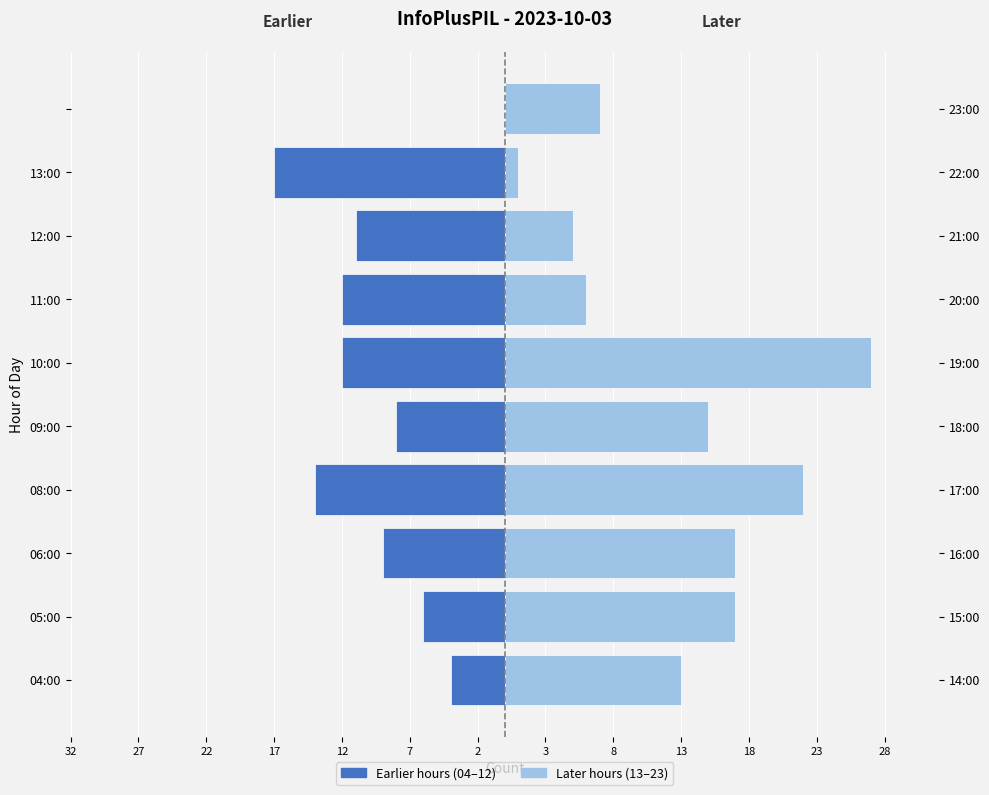

Is it true that Later hours (13–23) equals 6 at 11:00?

True